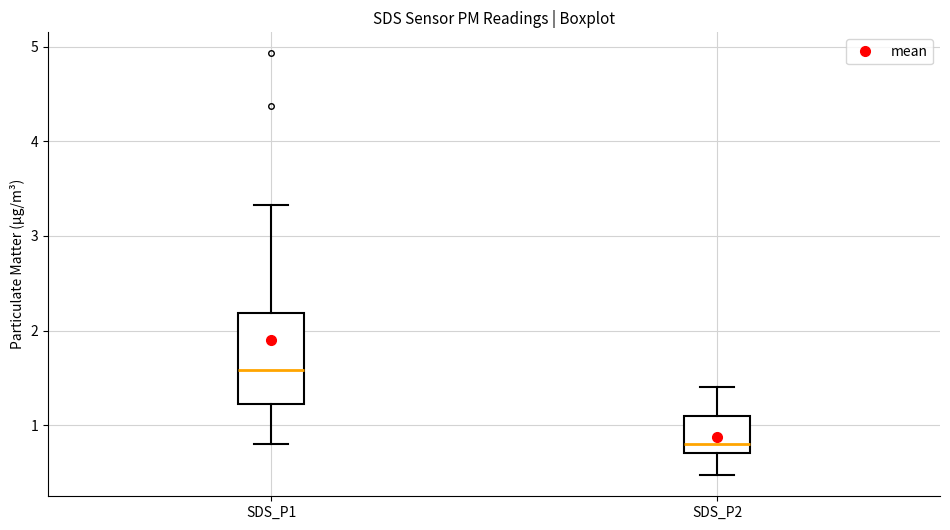

Comparing the boxes themselves (not the whiskers), which one is the tallest?

SDS_P1